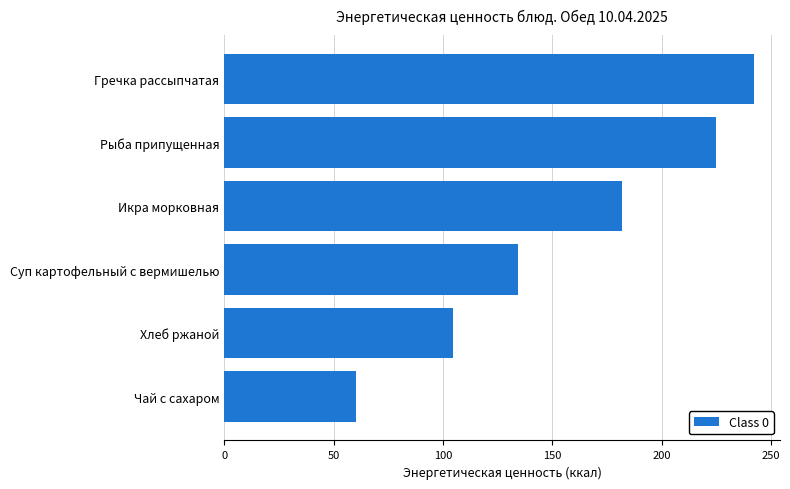

Does the chart contain stacked bars?

No